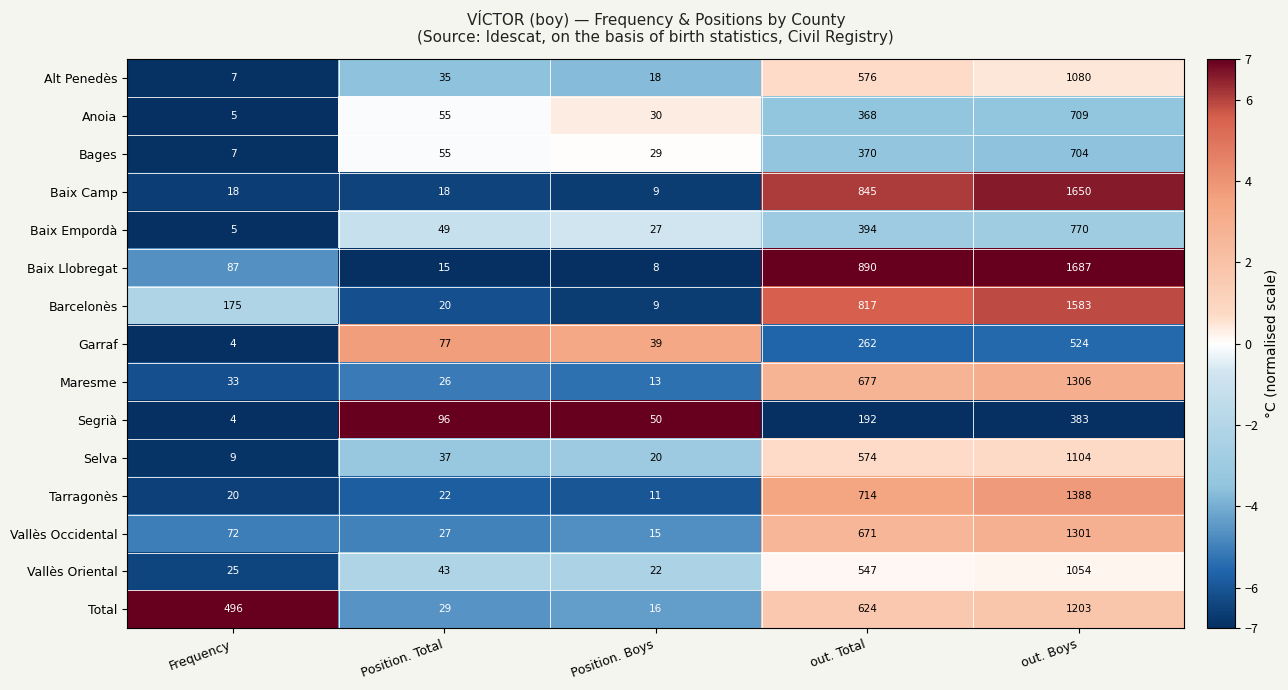

The value of Maresme at Position. Total is 26. True or false?

True